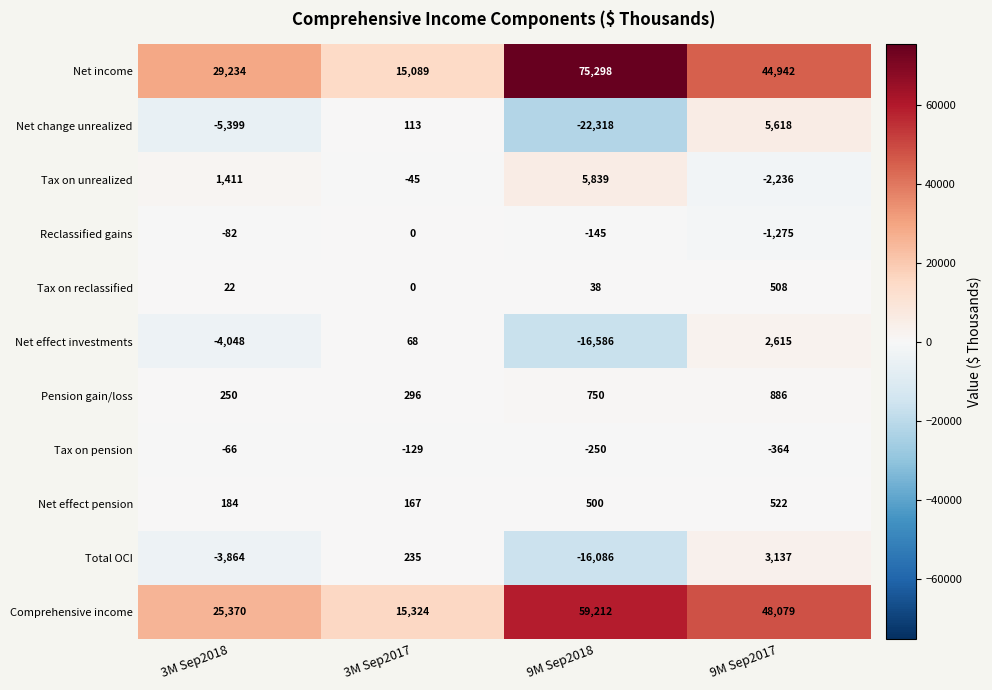

What is the difference between the Tax on unrealized values at 9M Sep2017 and 3M Sep2017?

2191